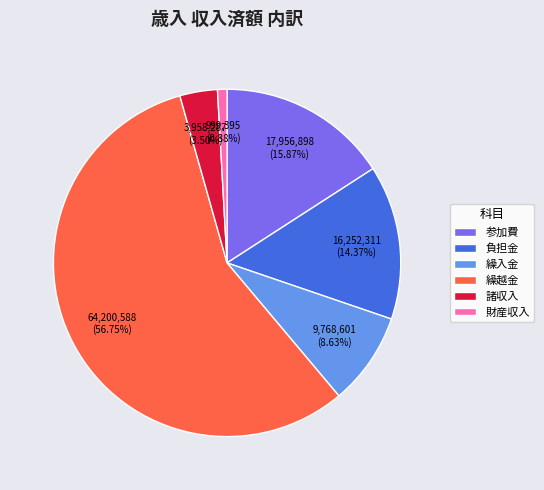

Rank the categories by value from lowest to highest.

財産収入, 諸収入, 繰入金, 負担金, 参加費, 繰越金